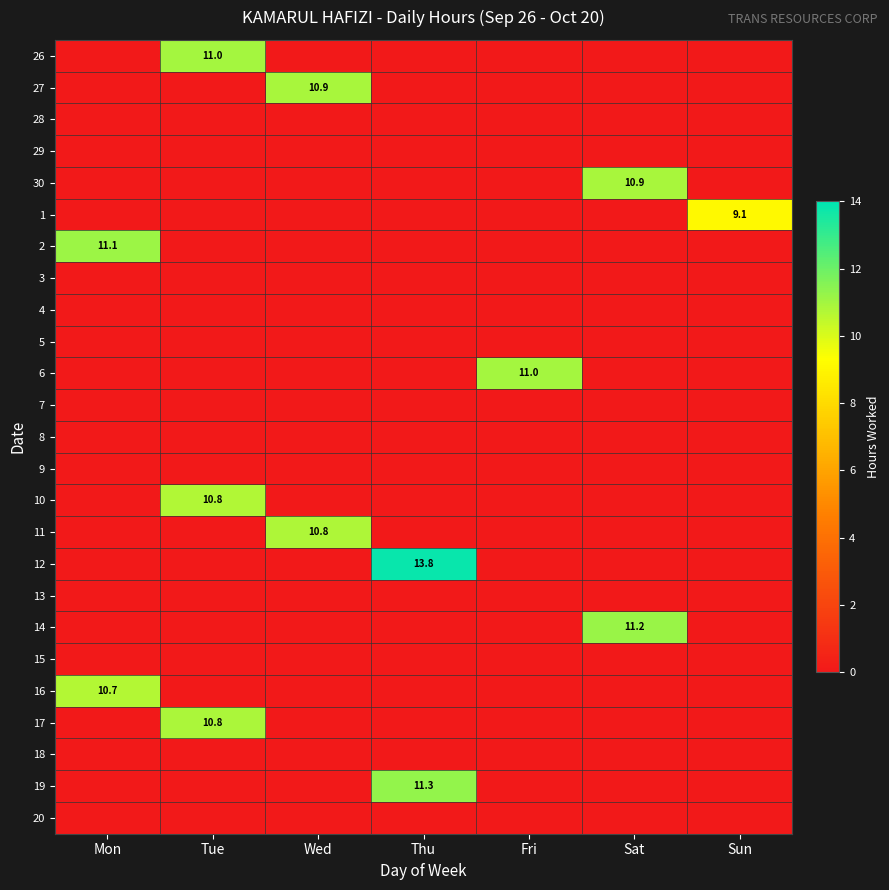

Which category has the lowest value in the 2 series?

Tue